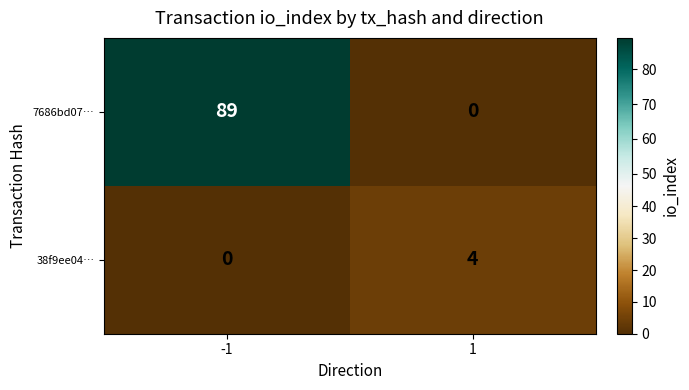

Reading left to right, what are all the values shown in this chart?

7686bd07…: -1=89	1=0
38f9ee04…: -1=0	1=4